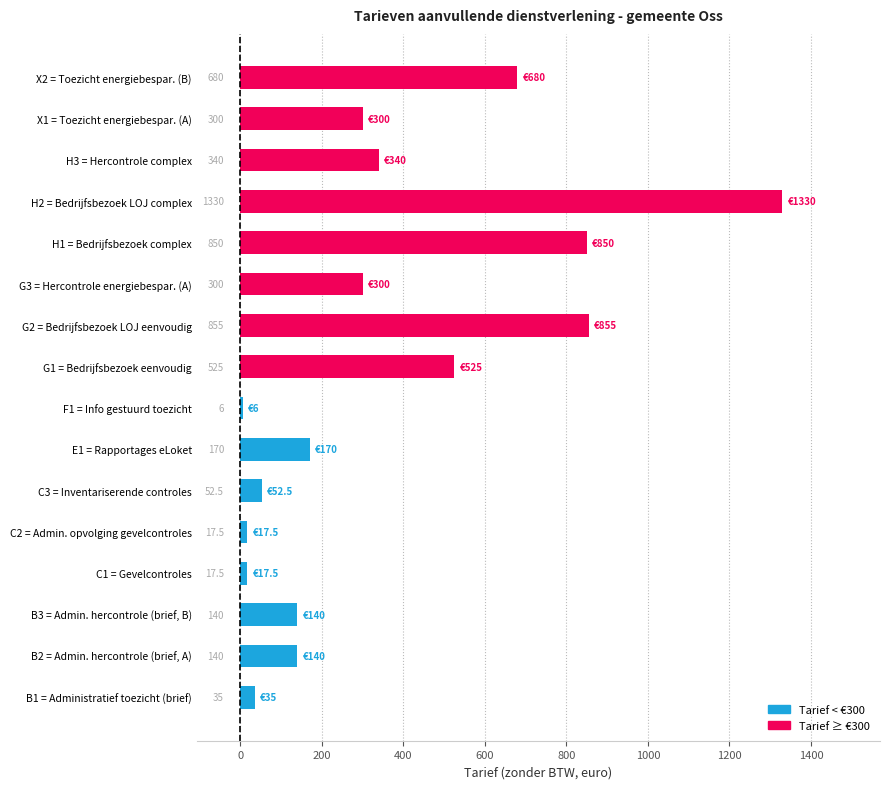

The chart shows a value of 300.0 at G3 = Hercontrole energiebespar. (A). True or false?

True